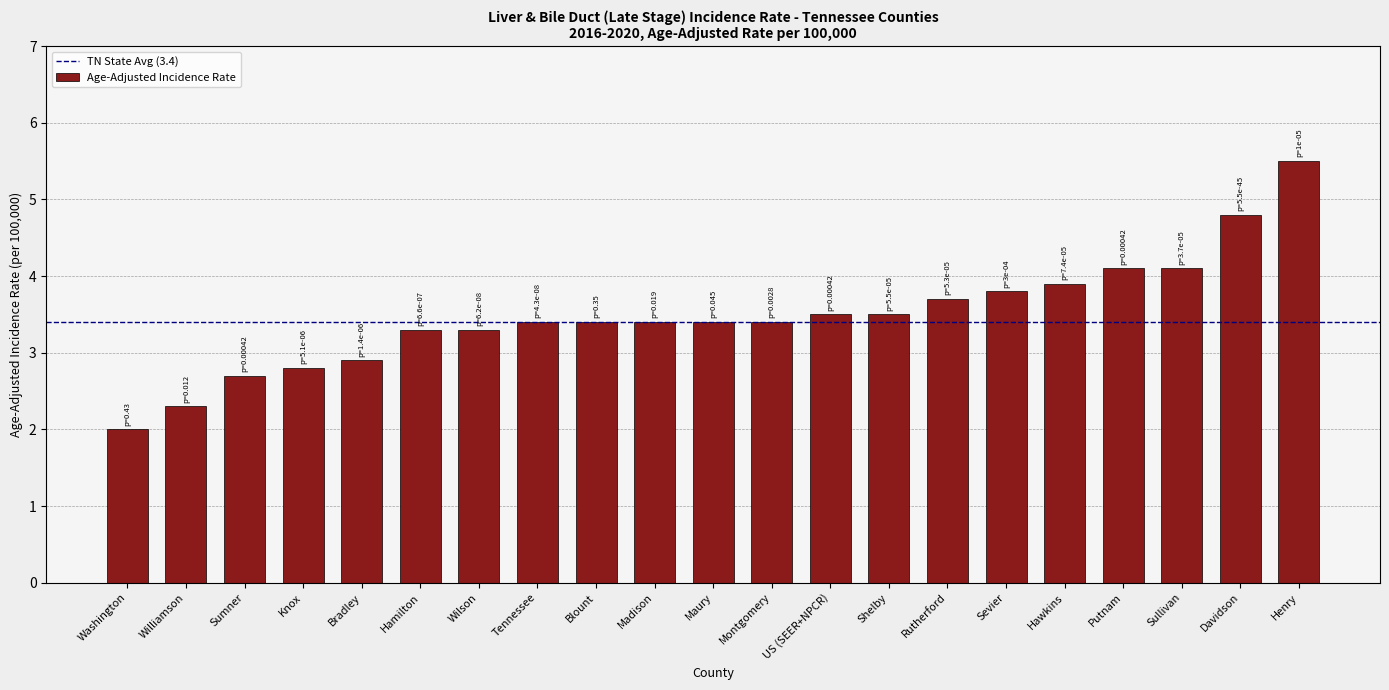

Read the value at Washington.

2.0